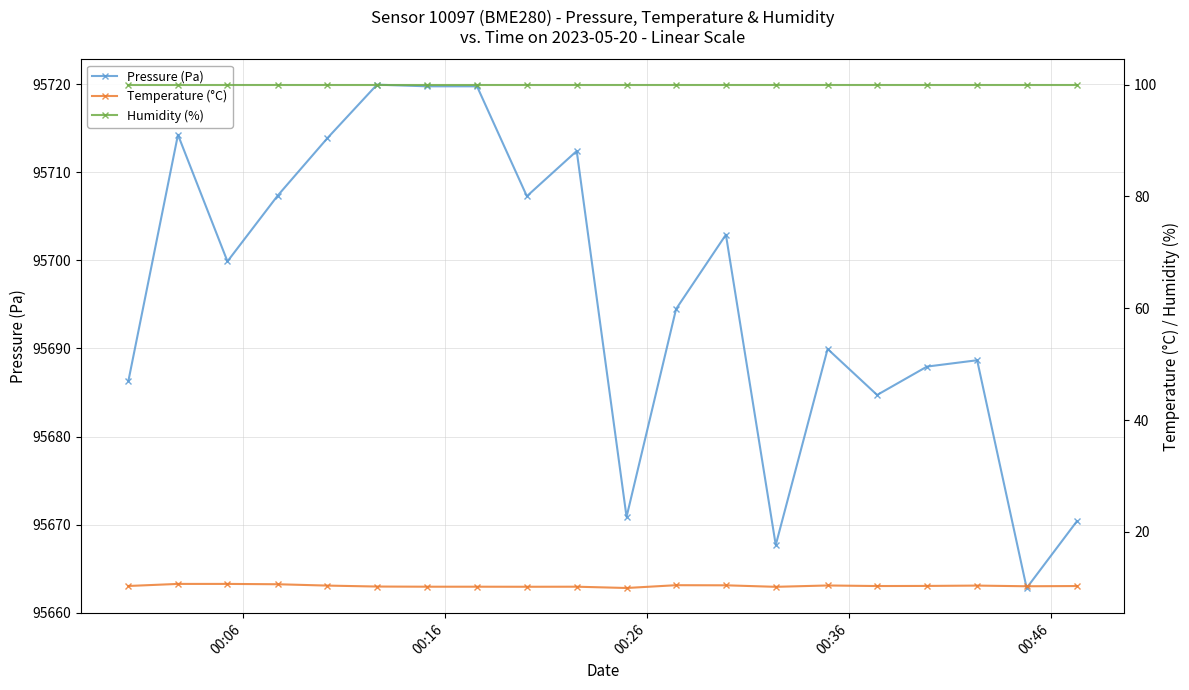

True or false: Humidity (%) and Pressure (Pa) intersect in this chart.

False